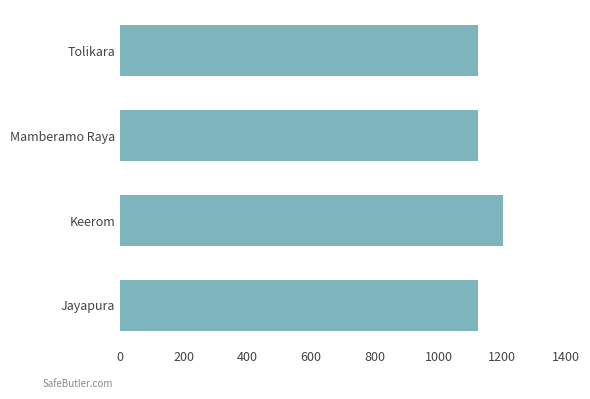

Reading bottom to top, transcribe all the data shown in this chart.

Jayapura=1125	Keerom=1202	Mamberamo Raya=1125	Tolikara=1125